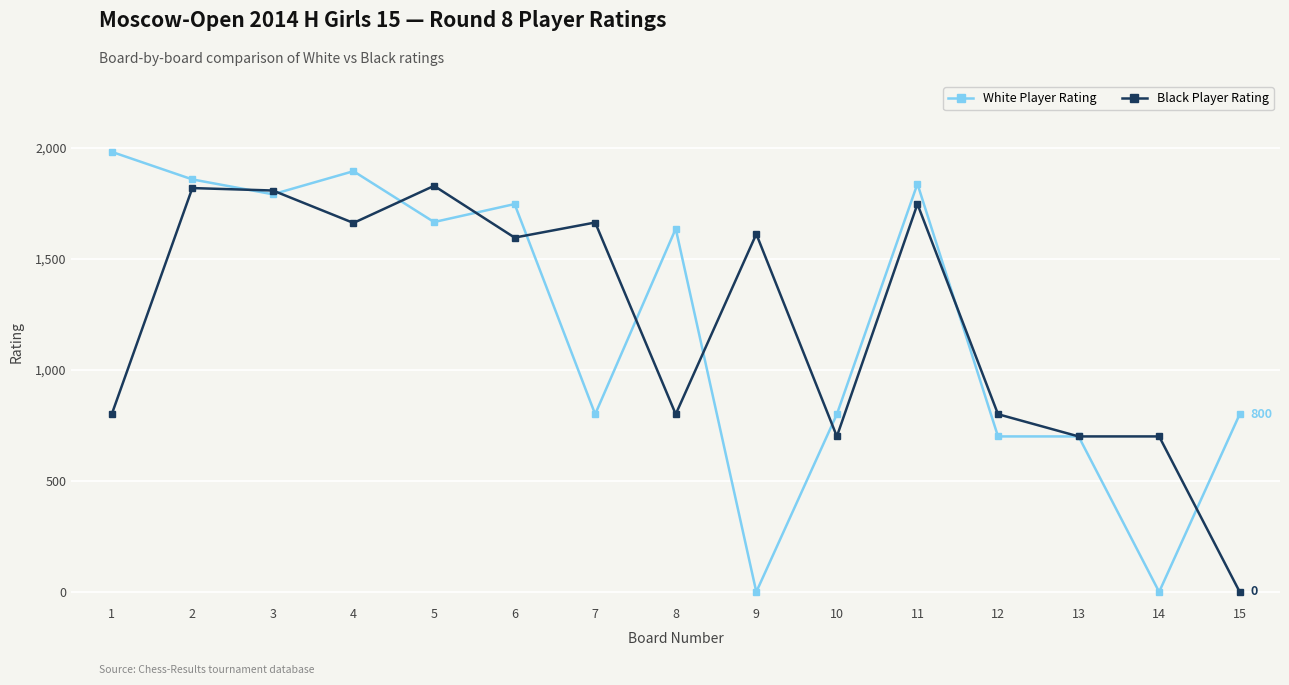

What is the highest value of the White Player Rating series?

1981